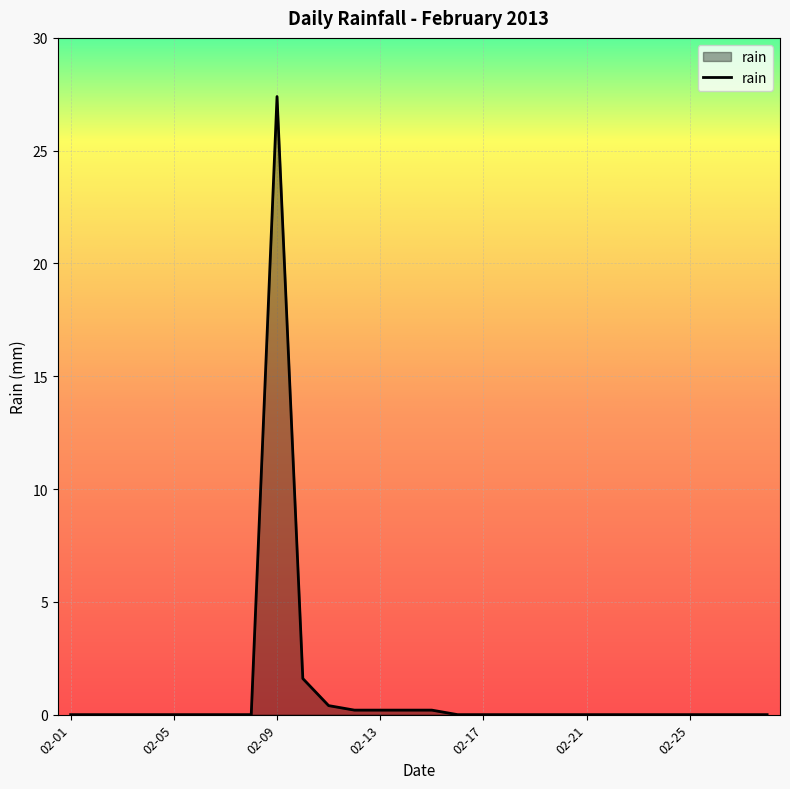

How many series are shown in this chart?

1